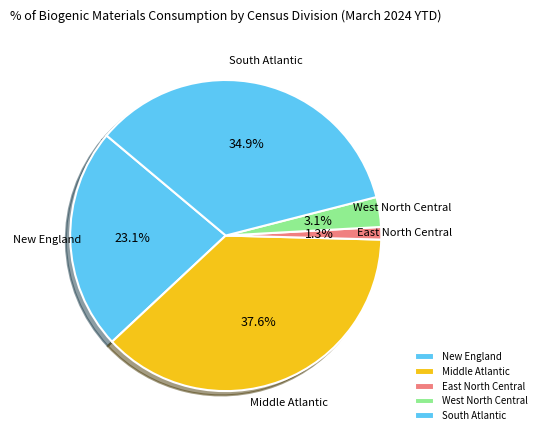

To the nearest percent, what is the combined percentage of East North Central and West North Central?

4%